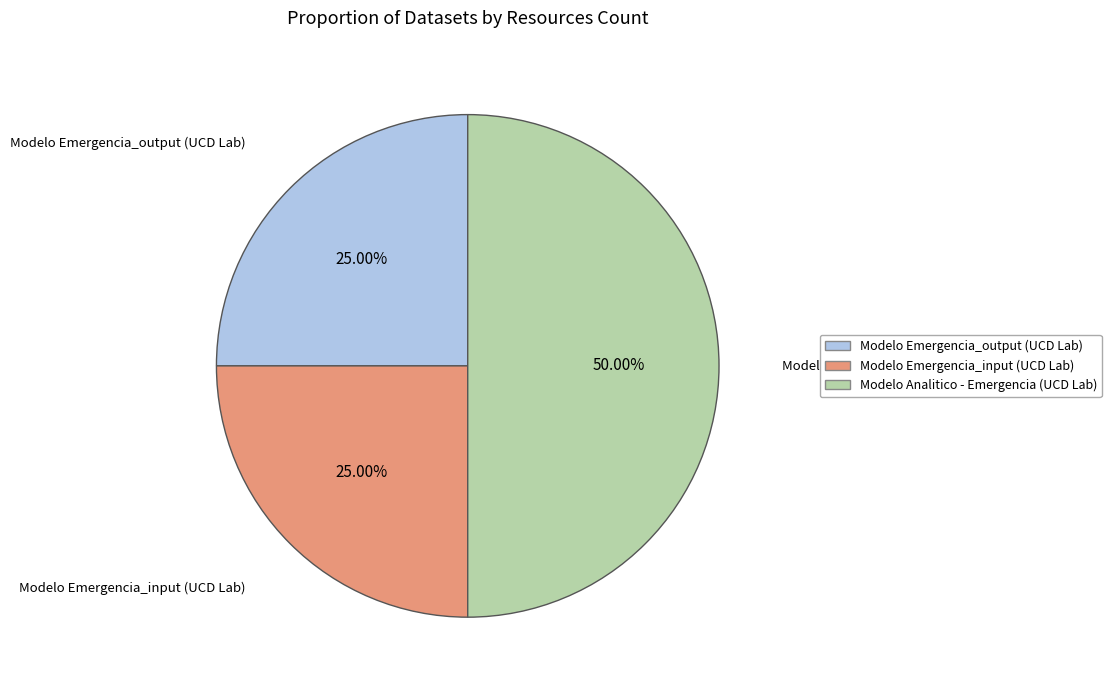

What percentage is the Modelo Emergencia_output (UCD Lab) slice, to the nearest percent?

25%